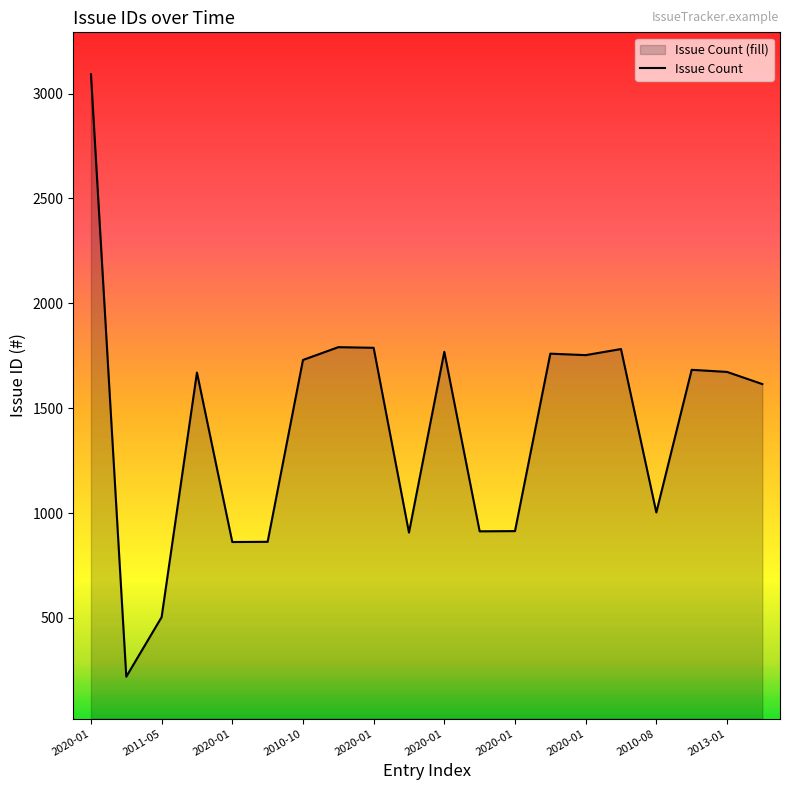

List the labels in order of value, largest first.

2020-01, 2020-01, 2020-01, 2020-01, 2020-01, 2012-03, 2020-01, 2010-10, 2010-10, 2013-01, 2020-01, 2015-06, 2010-08, 2020-01, 2020-01, 2020-01, 2020-01, 2020-01, 2011-05, 2009-11